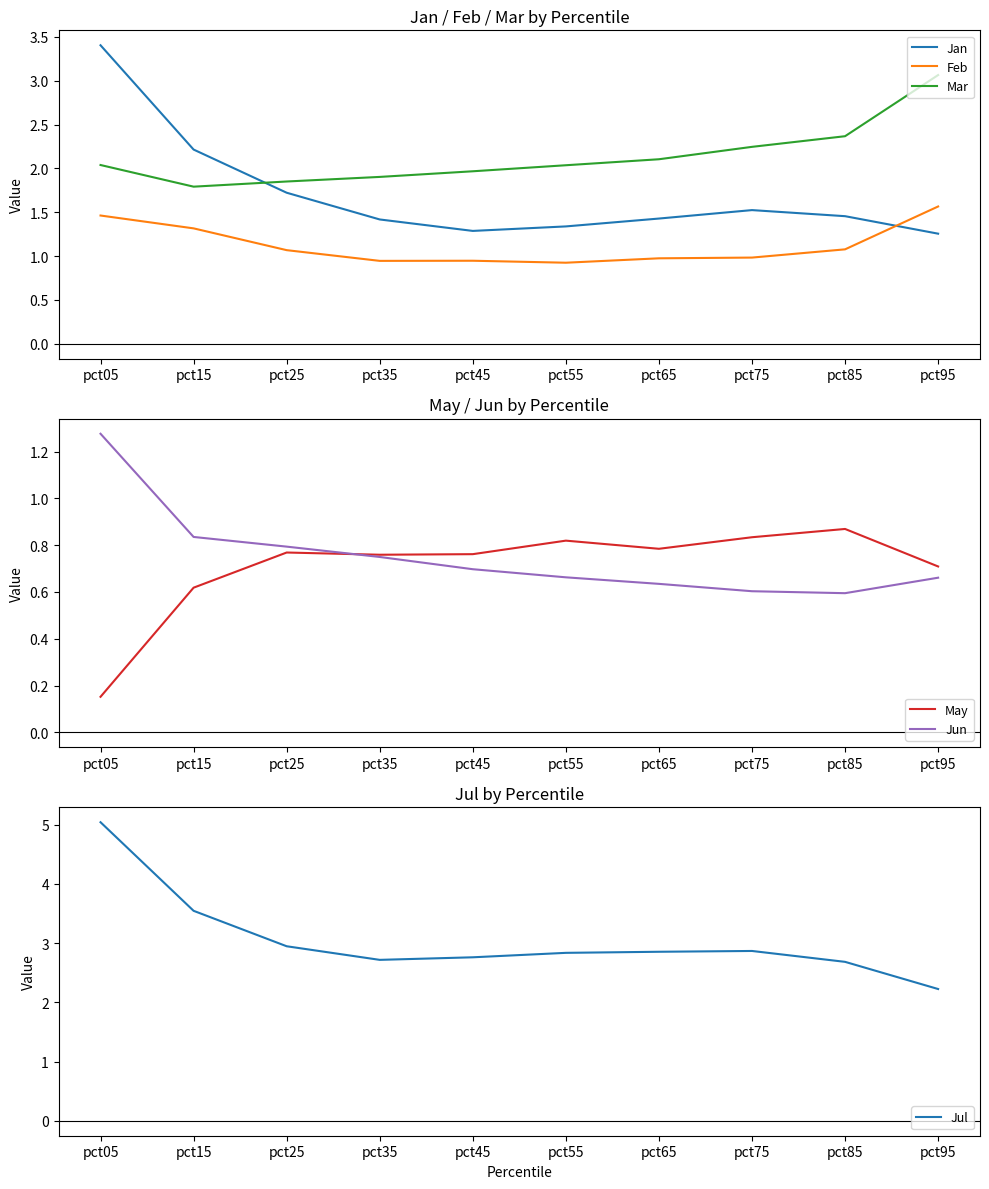

Which category has the highest value in the Jan series?

pct05